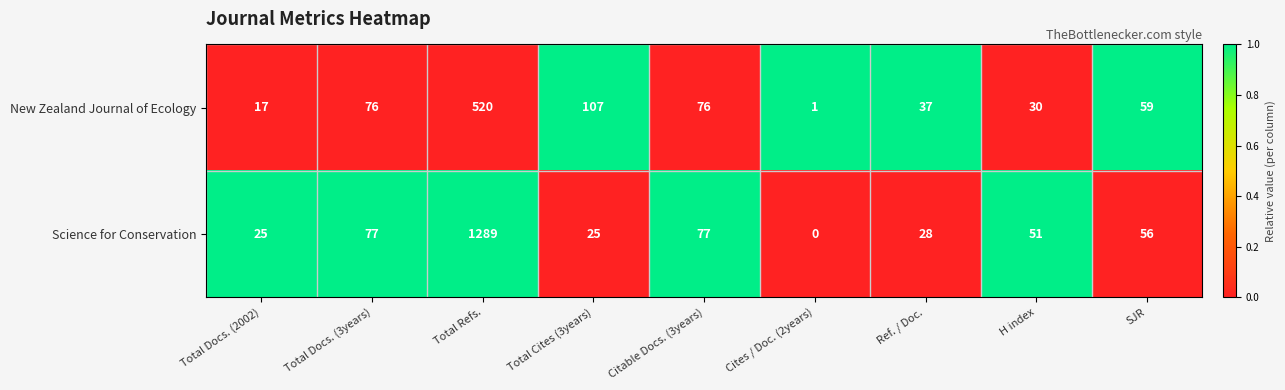

Rank the series at Ref. / Doc. from highest to lowest value.

New Zealand Journal of Ecology, Science for Conservation